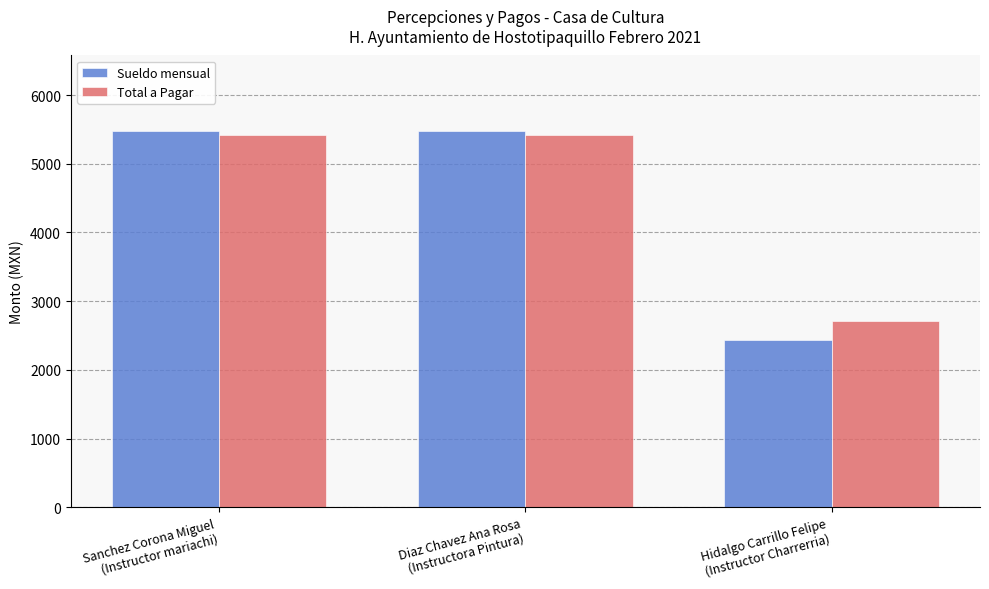

What are all the series names shown in the legend?

Sueldo mensual, Total a Pagar